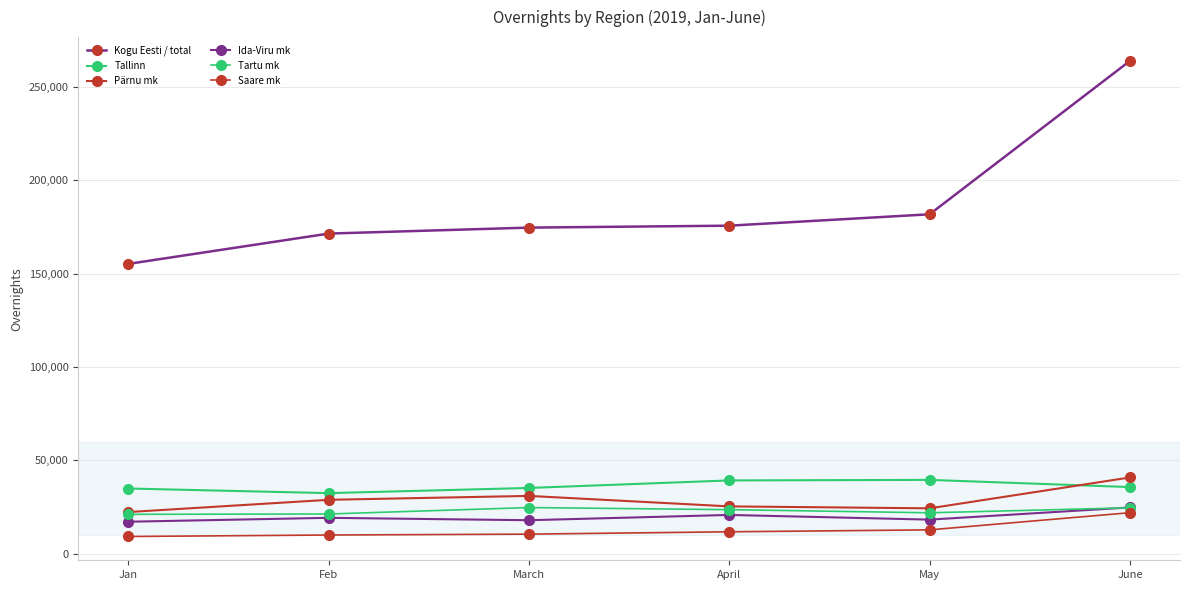

At which category does Tallinn reach its first local peak?

May